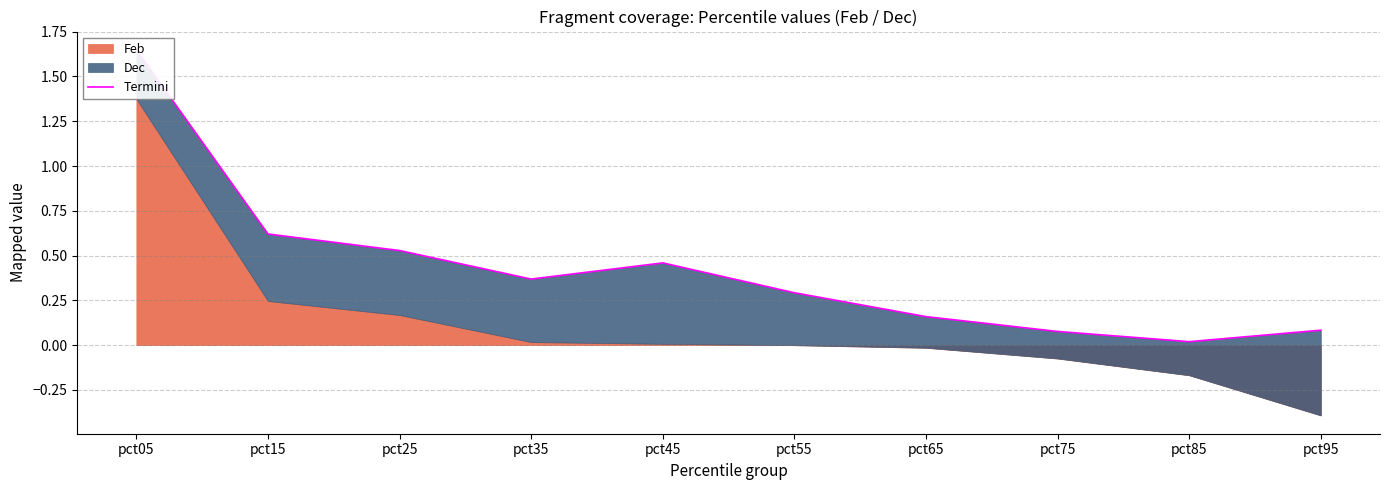

What is the sum of all values?

4.3